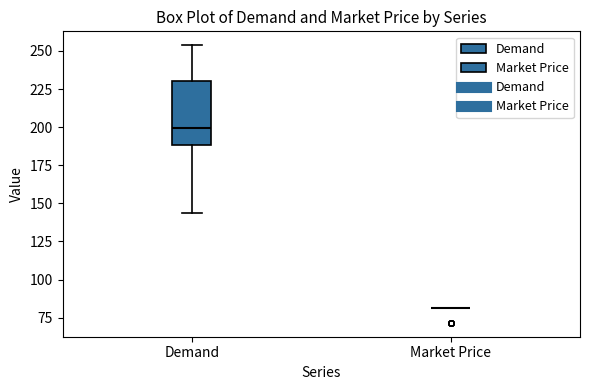

Reading left to right, transcribe this box plot: for each box, give where its median line is, the range the box spans, and where its two whiskers end, as read against the y-axis. The values are not printed on the chart, so give them approximately, as read against the axis.

Demand: median 200, box 190 to 230, whiskers 145 to 255
Market Price: box collapsed to a line at 80, whiskers 80 to 80